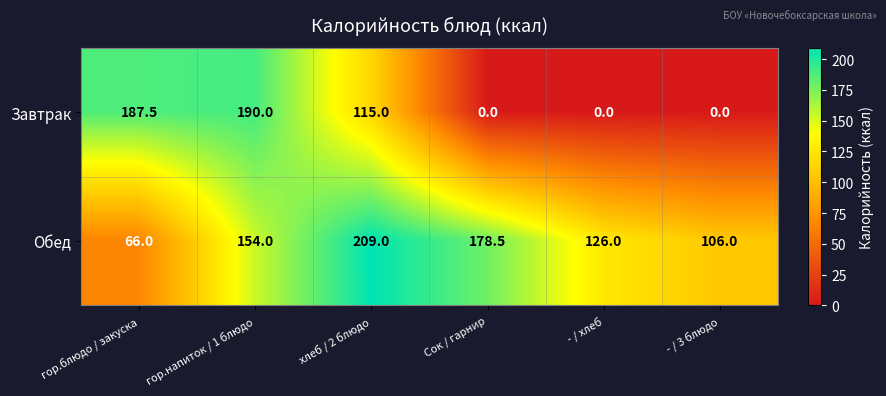

How many distinct data groups are displayed?

2